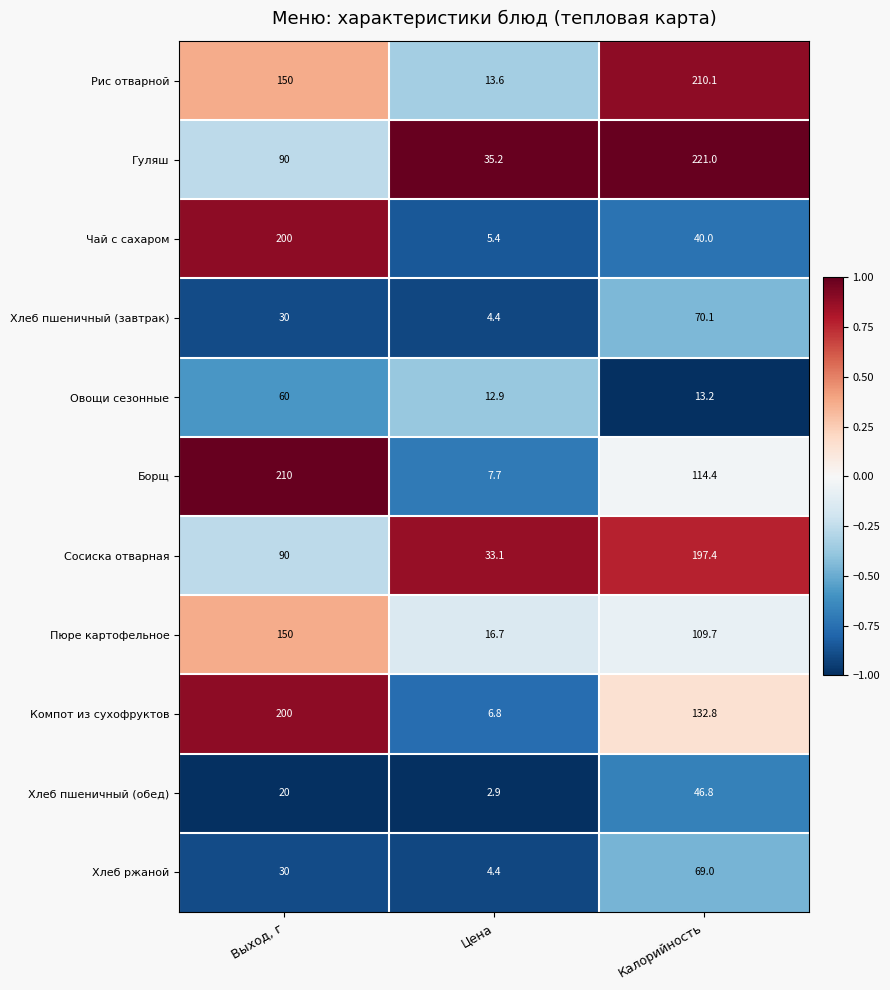

What is the smallest value displayed?

2.9